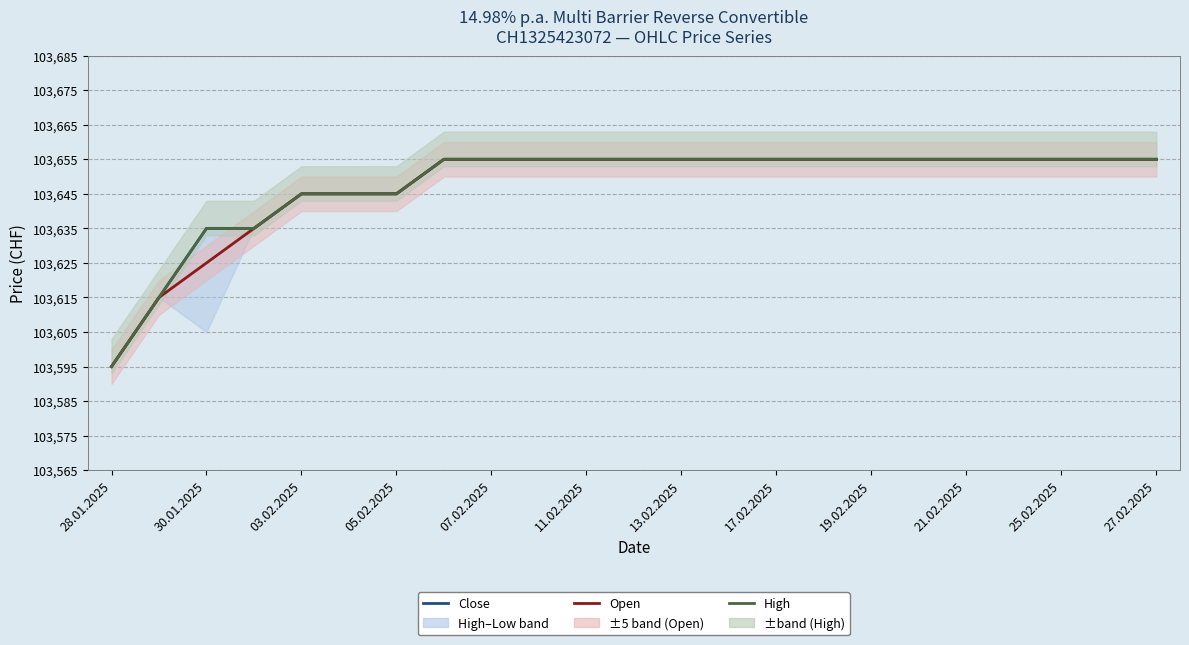

What are all the series names shown in the legend?

Close, Open, High